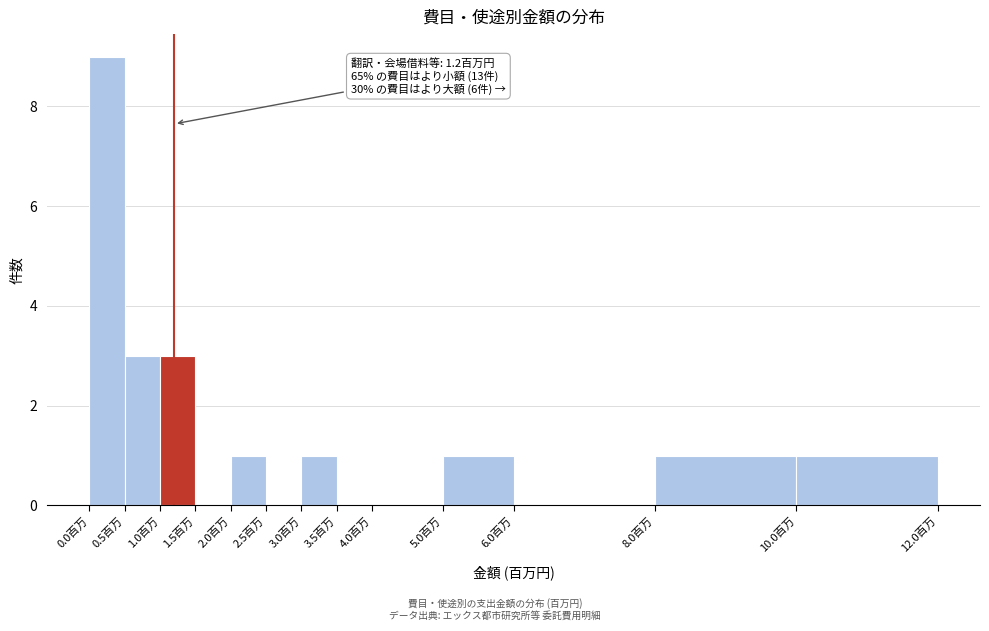

Which range on the x-axis has the tallest bar?

0.0 to 0.5